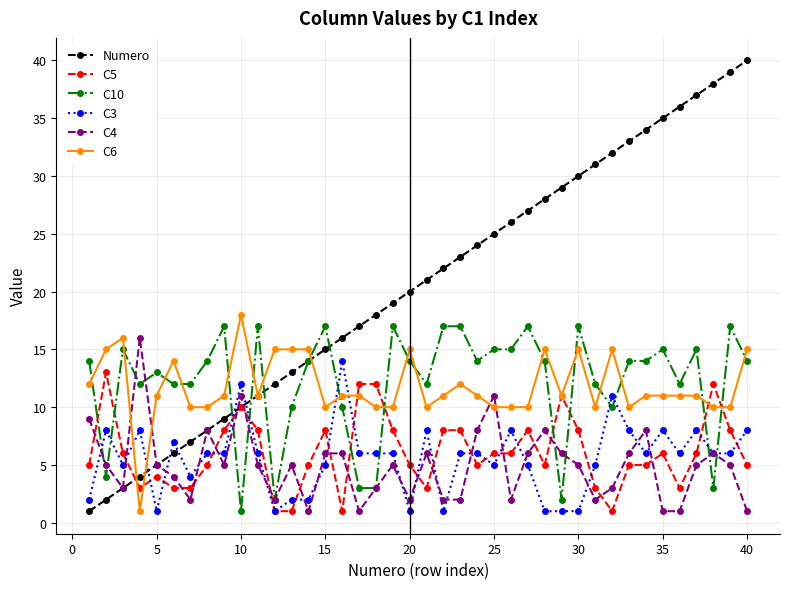

What are all the series names shown in the legend?

Numero, C5, C10, C3, C4, C6